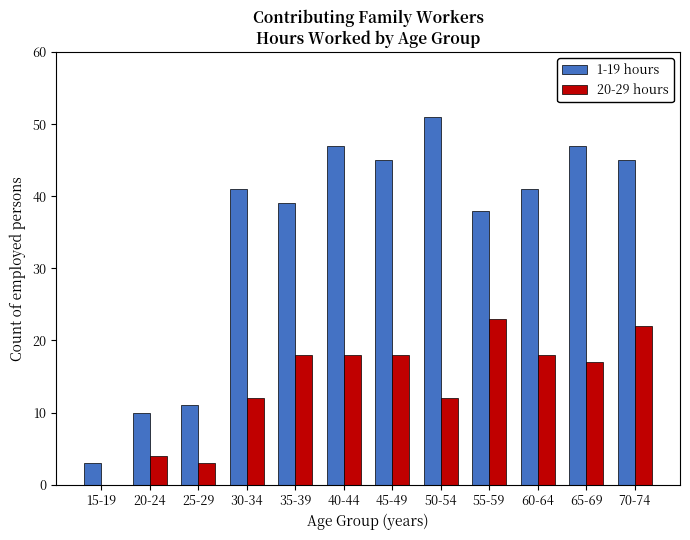

Reading left to right, list all the values displayed in this chart.

1-19 hours: 15-19=3	20-24=10	25-29=11	30-34=41	35-39=39	40-44=47	45-49=45	50-54=51	55-59=38	60-64=41	65-69=47	70-74=45
20-29 hours: 15-19=0	20-24=4	25-29=3	30-34=12	35-39=18	40-44=18	45-49=18	50-54=12	55-59=23	60-64=18	65-69=17	70-74=22